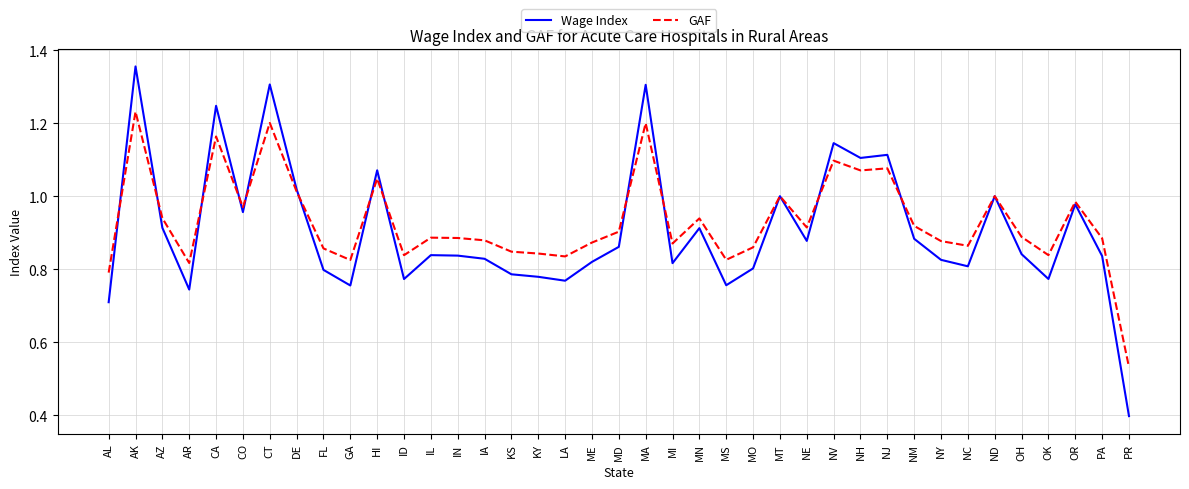

At which category is the sum across all series the highest?

AK